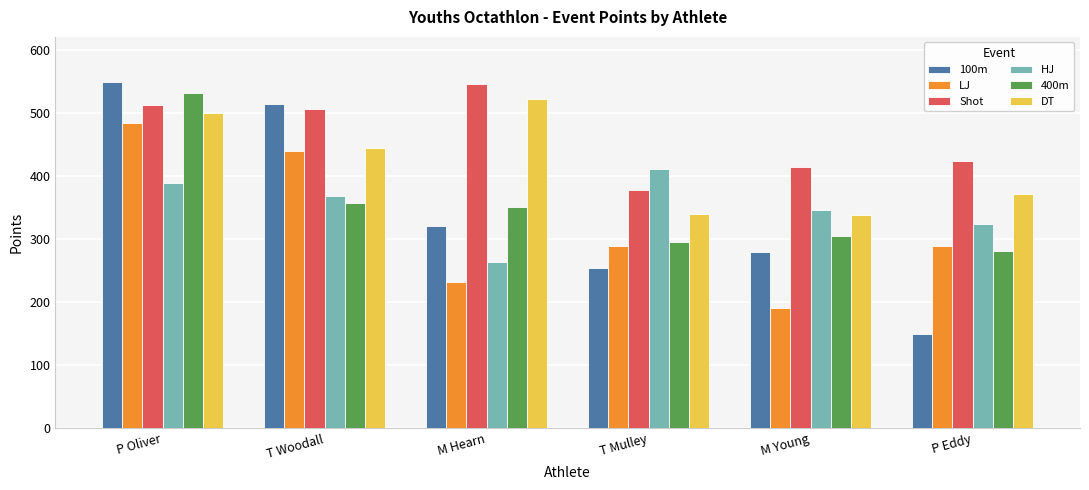

What are all the series names shown in the legend?

100m, LJ, Shot, HJ, 400m, DT